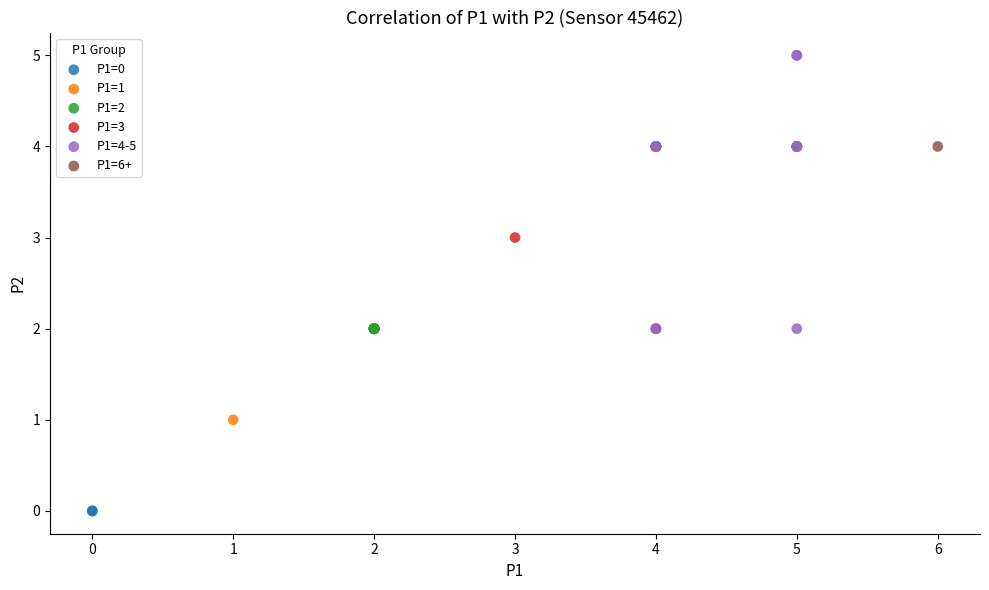

What are all the series names shown in the legend?

P1=0, P1=1, P1=2, P1=3, P1=4-5, P1=6+